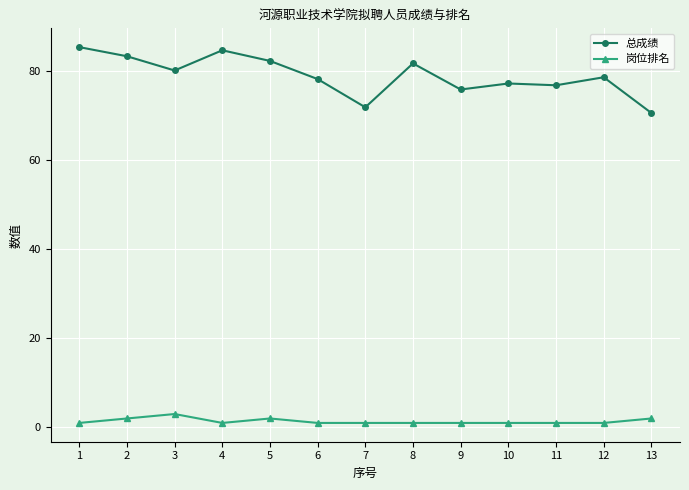

List the series in order of their peak value, lowest first.

岗位排名, 总成绩